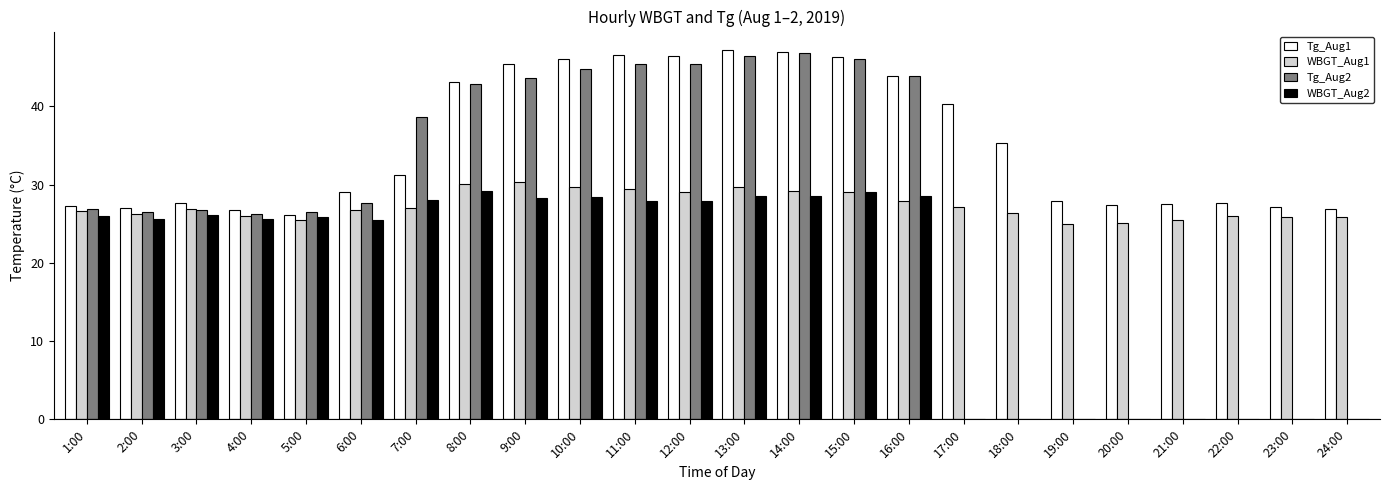

What is the sum of the WBGT_Aug1 values at 15:00 and 7:00?

56.0